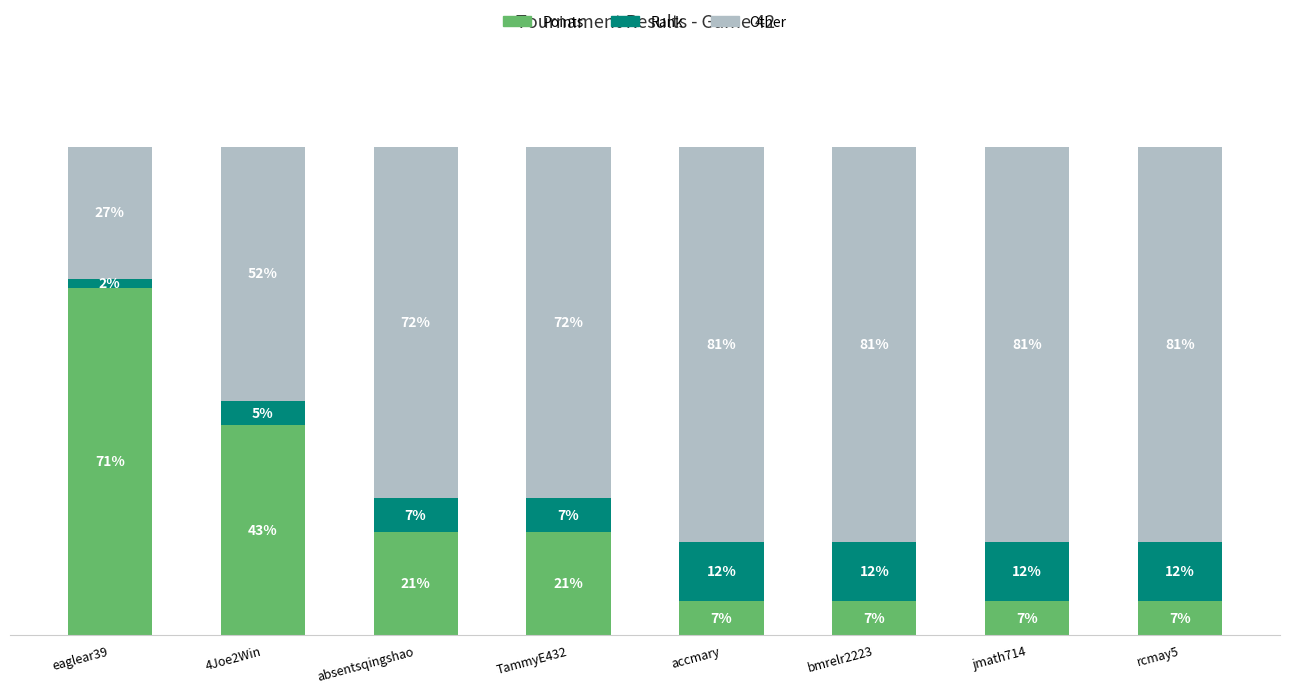

At which label does Points reach its peak?

eaglear39